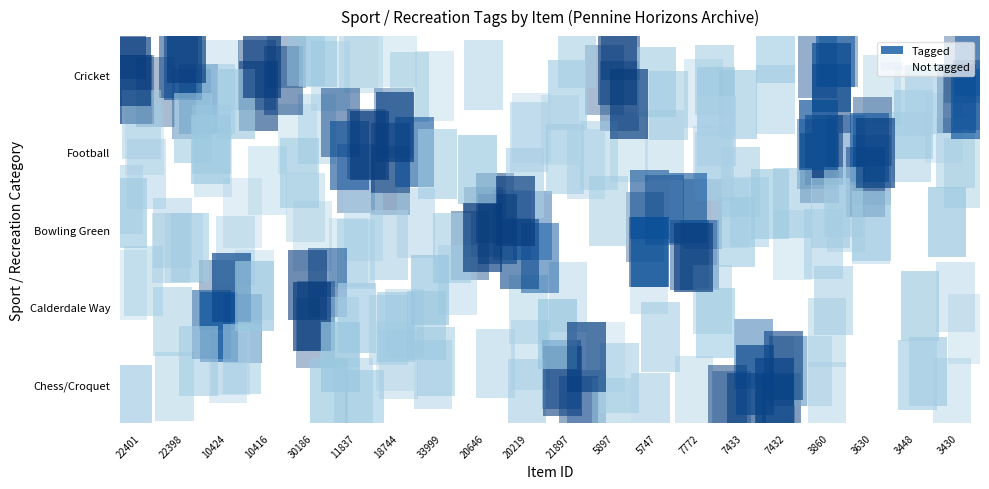

Reading right to left, extract all data points from this chart.

Cricket: 3430=1	3448=0	3630=0	3860=1	7432=0	7433=0	7772=0	5747=0	5897=1	21897=0	20219=0	20646=0	33999=0	18744=0	11837=0	30186=0	10416=1	10424=0	22398=1	22401=1
Football: 3430=0	3448=0	3630=1	3860=1	7432=0	7433=0	7772=0	5747=0	5897=0	21897=0	20219=0	20646=0	33999=0	18744=1	11837=1	30186=0	10416=0	10424=0	22398=0	22401=0
Bowling Green: 3430=0	3448=0	3630=0	3860=0	7432=0	7433=0	7772=1	5747=1	5897=0	21897=0	20219=1	20646=1	33999=0	18744=0	11837=0	30186=0	10416=0	10424=0	22398=0	22401=0
Calderdale Way: 3430=0	3448=0	3630=0	3860=0	7432=0	7433=0	7772=0	5747=0	5897=0	21897=0	20219=0	20646=0	33999=0	18744=0	11837=0	30186=1	10416=0	10424=1	22398=0	22401=0
Chess/Croquet: 3430=0	3448=0	3630=0	3860=0	7432=1	7433=1	7772=0	5747=0	5897=0	21897=1	20219=0	20646=0	33999=0	18744=0	11837=0	30186=0	10416=0	10424=0	22398=0	22401=0